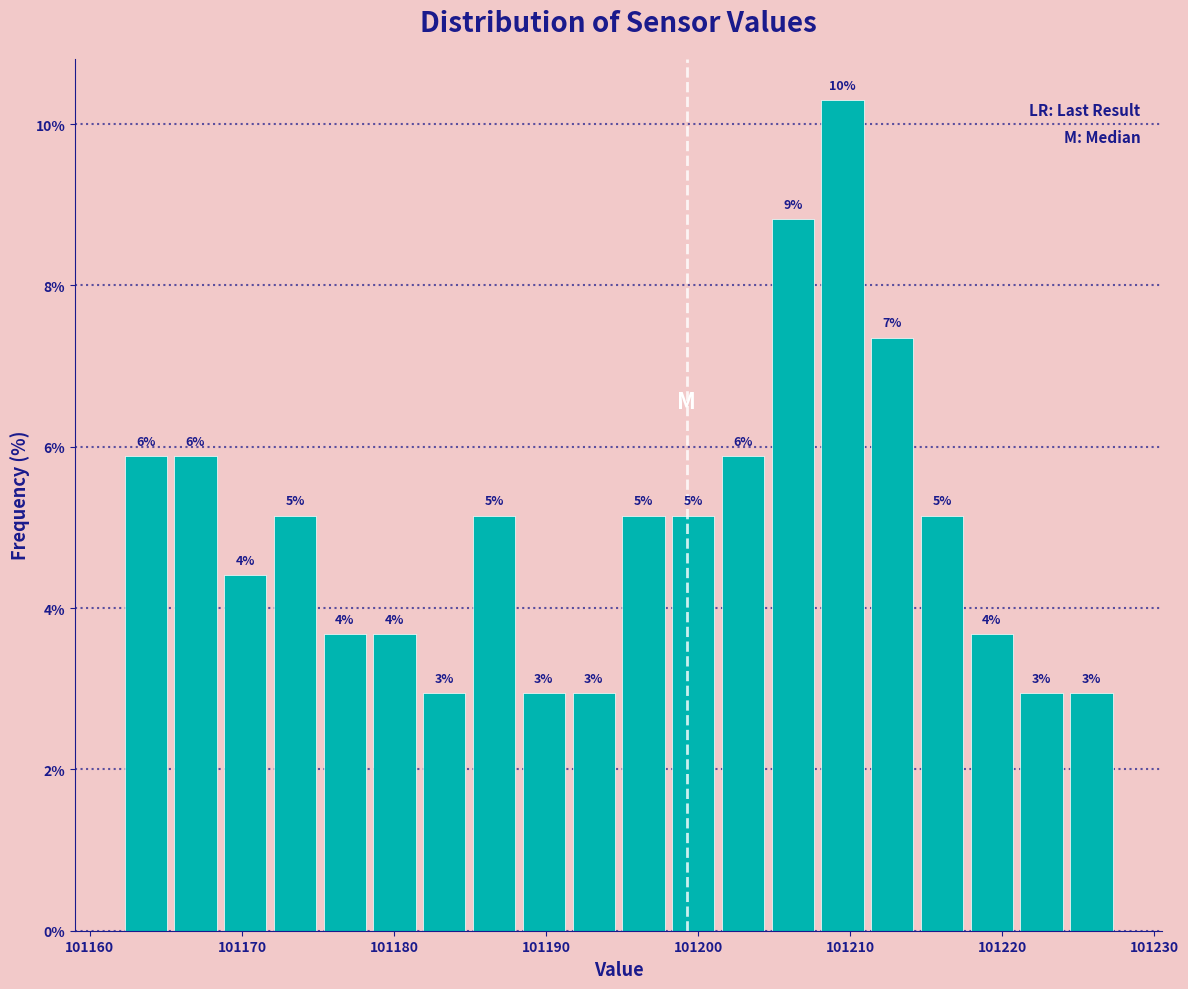

Around what value on the x-axis is the tallest bar? Give the approximate position of its centre, as read against the axis.

101209